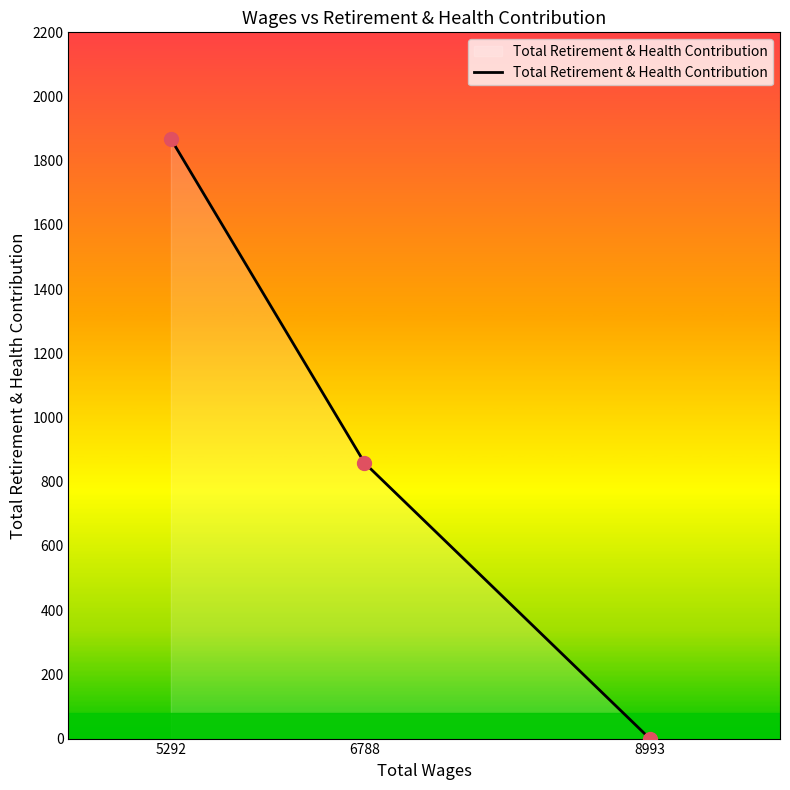

What is the maximum value for Total Retirement & Health Contribution?

1868.0